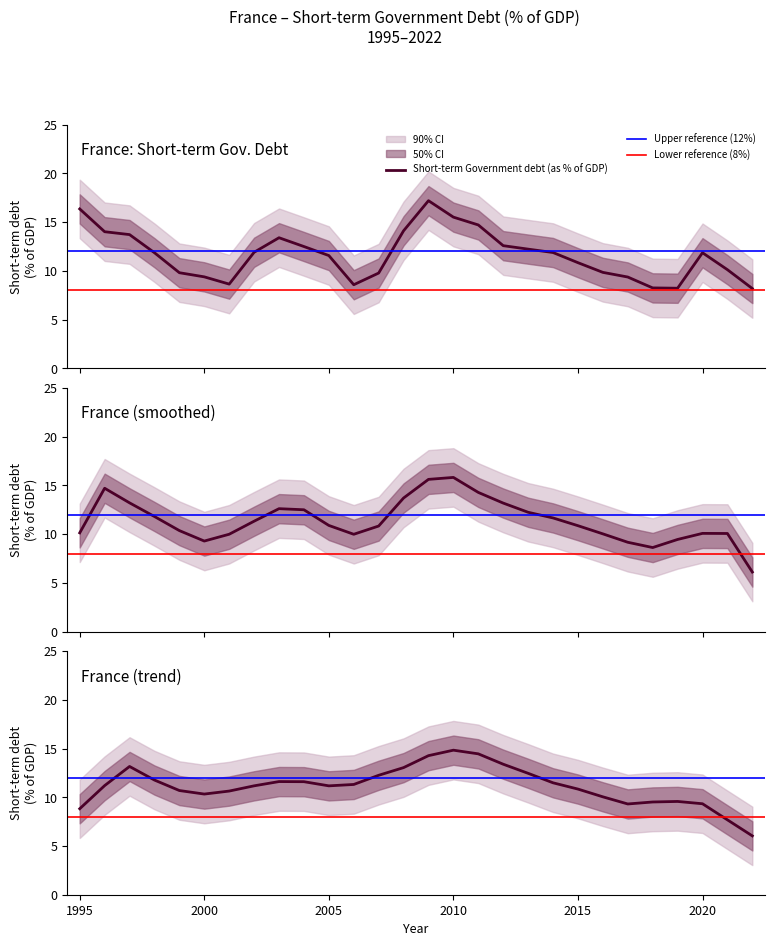

What is the smallest value displayed?

8.2